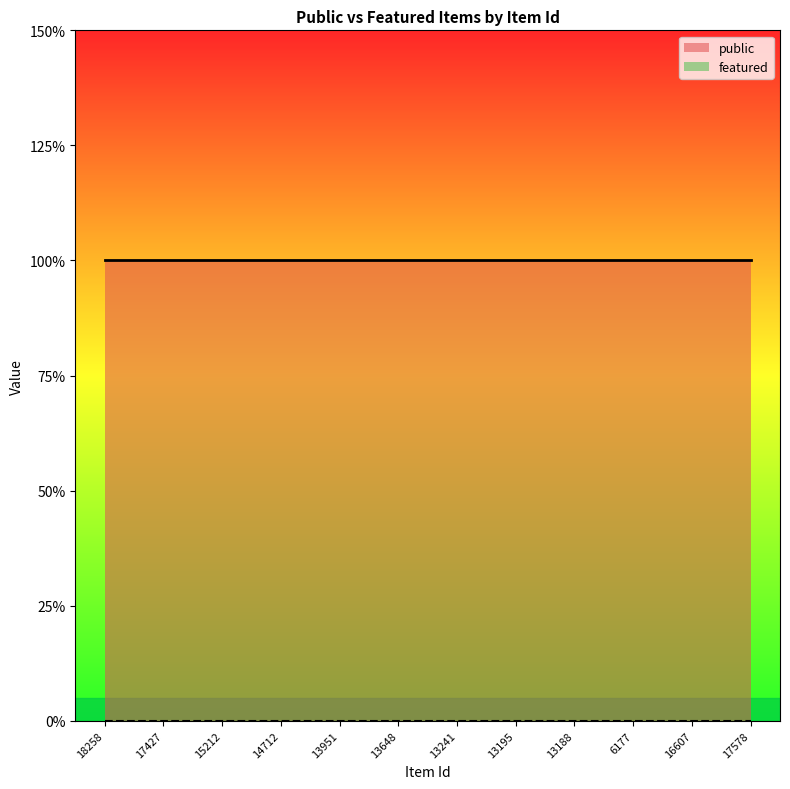

True or false: public and featured cross at least once.

False